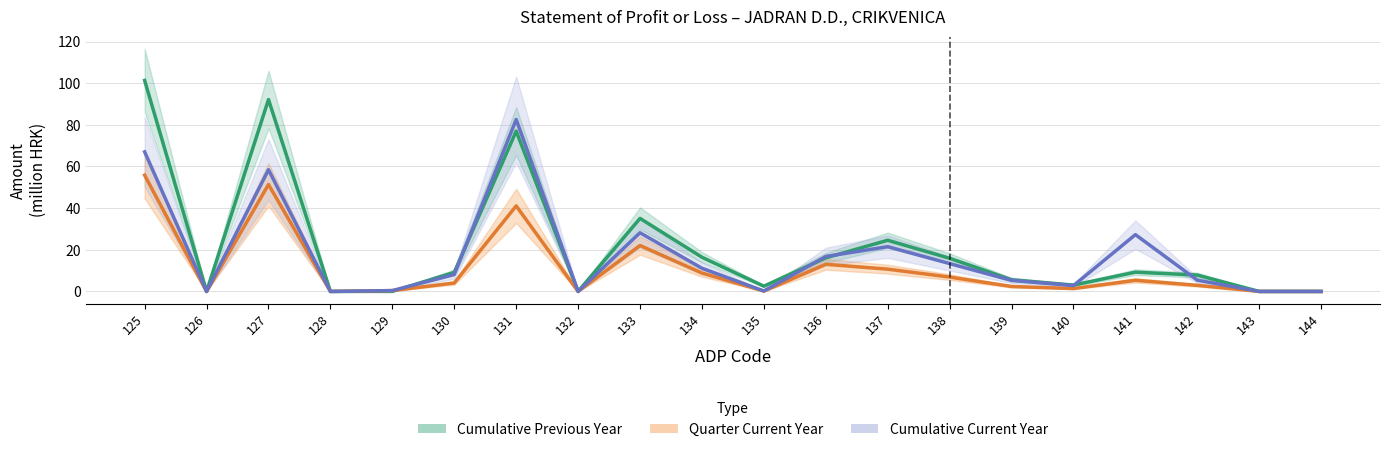

Which label corresponds to the smallest value in the chart?

126